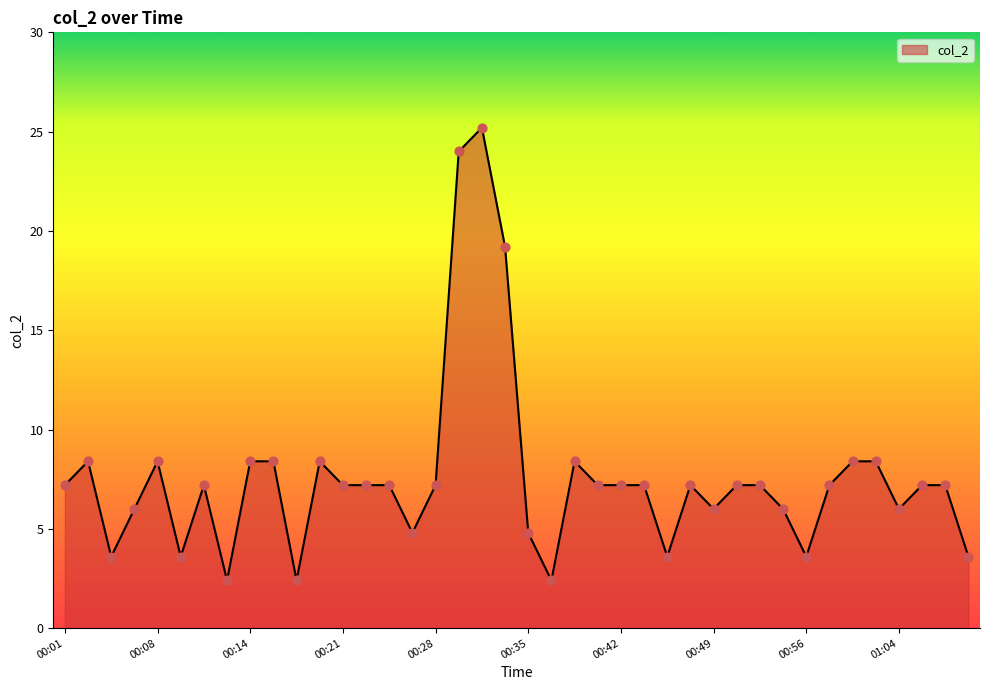

What is the smallest value displayed?

2.4